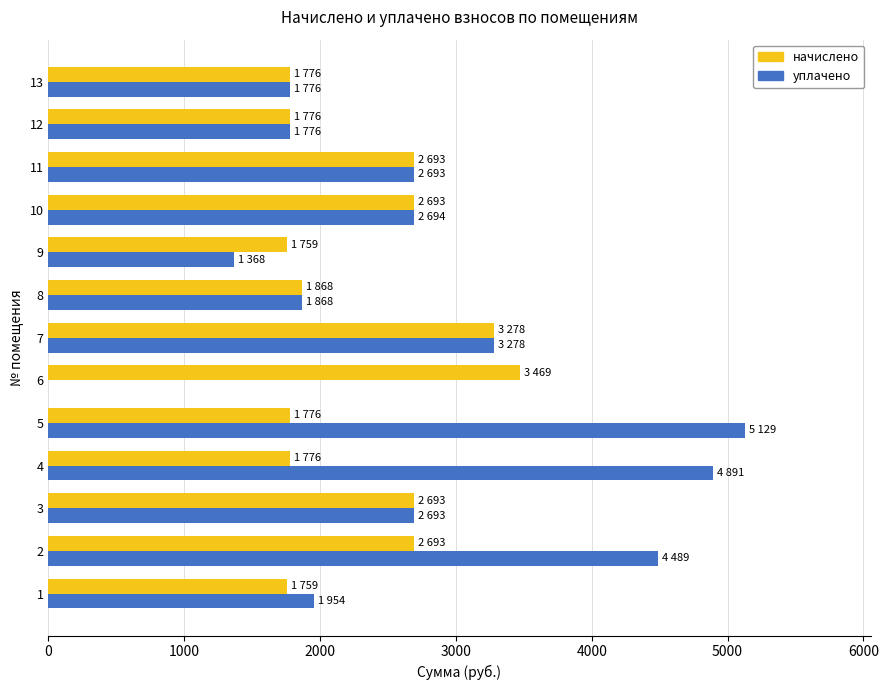

Is the value of уплачено at 7 greater than the value of начислено at 10?

Yes